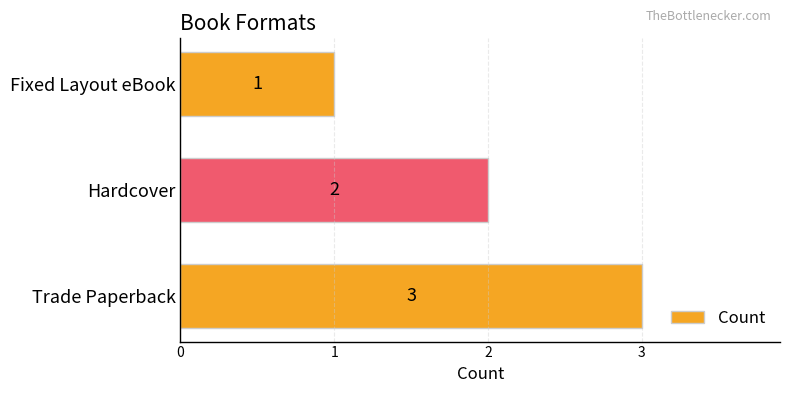

What is the sum of all values?

6